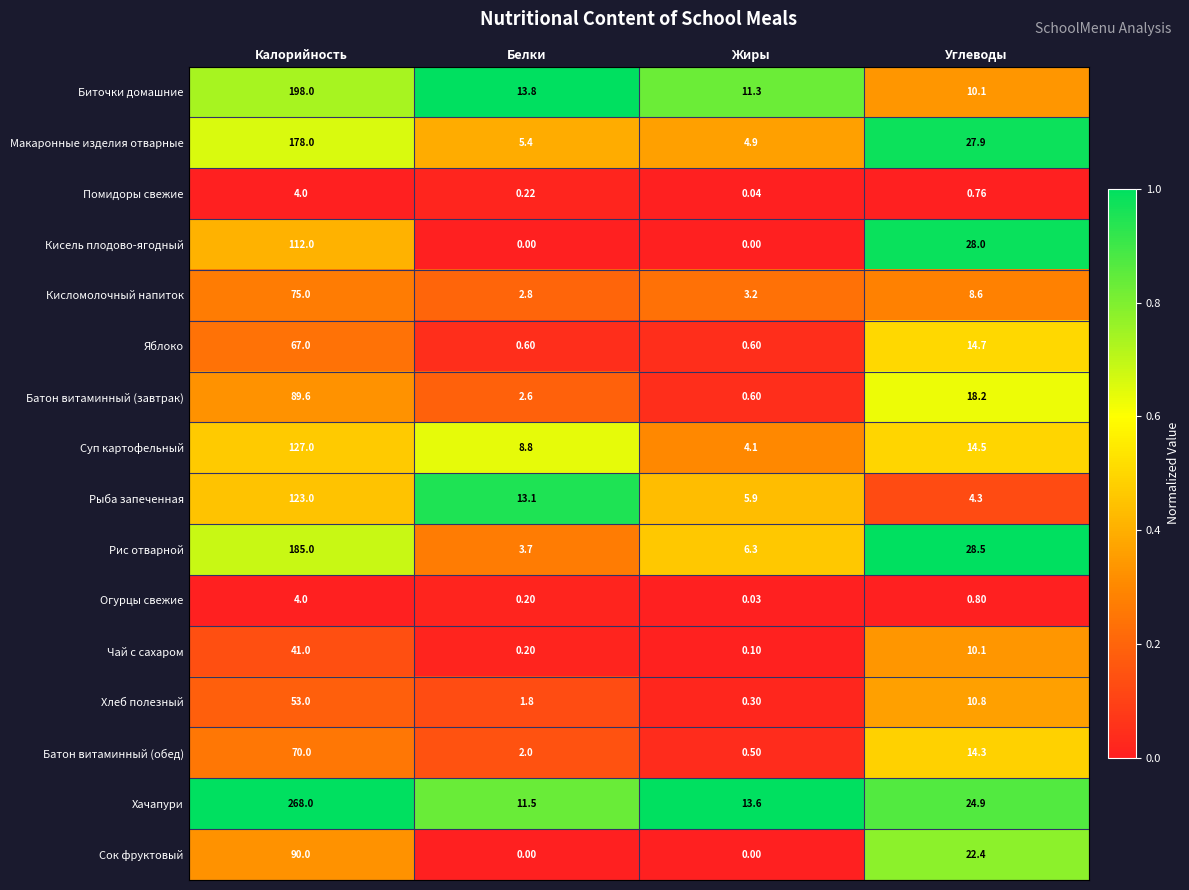

What is the total value across all series at Калорийность?

1684.6